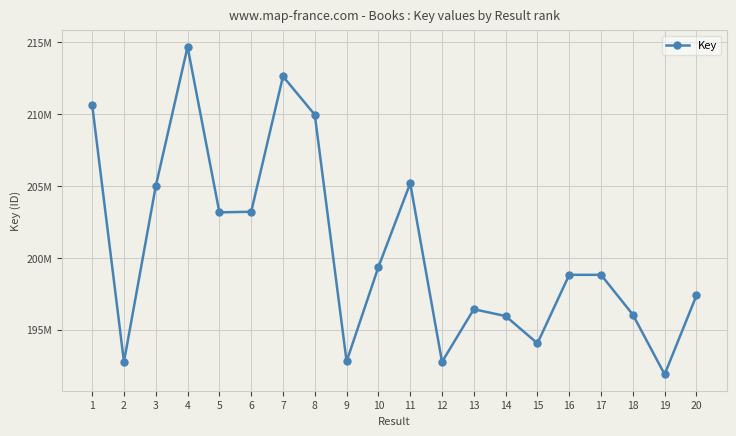

The chart shows a value of 97718409 at 7. True or false?

False